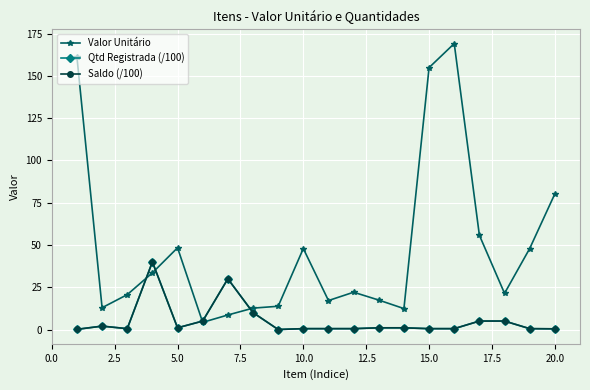

Does the chart have visible grid lines?

Yes